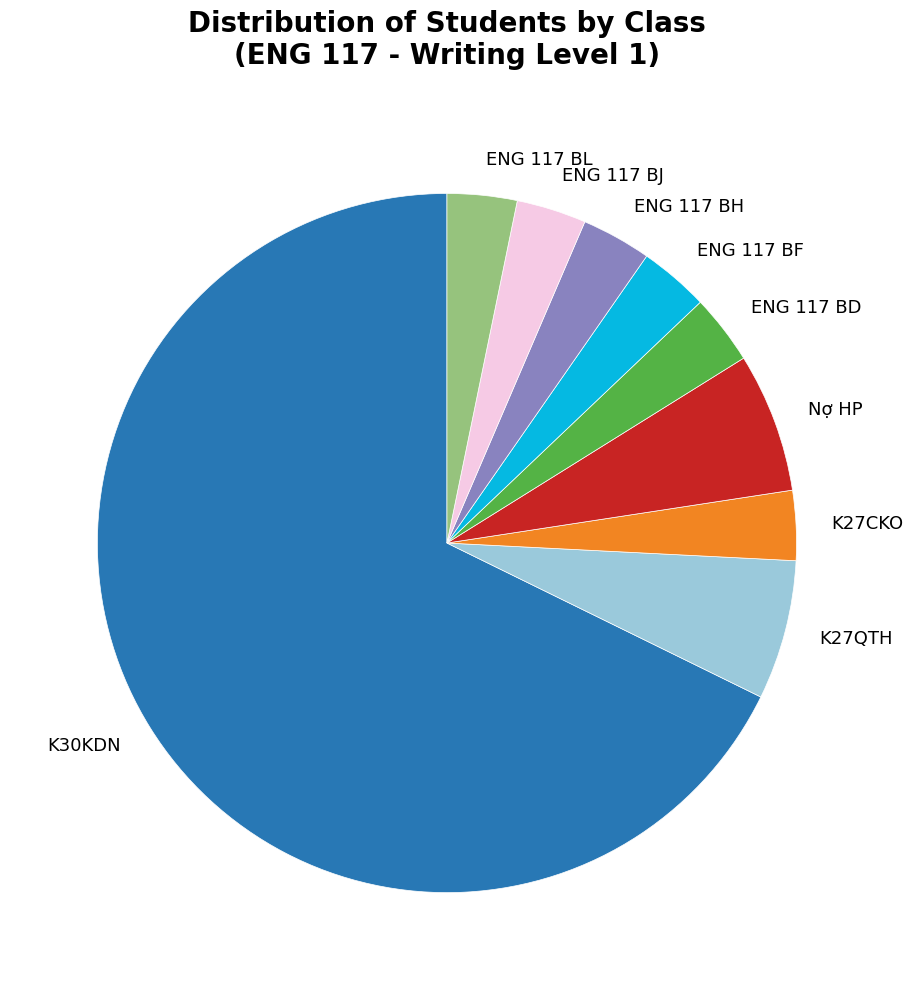

The K27QTH slice represents 1% of the pie. True or false?

False